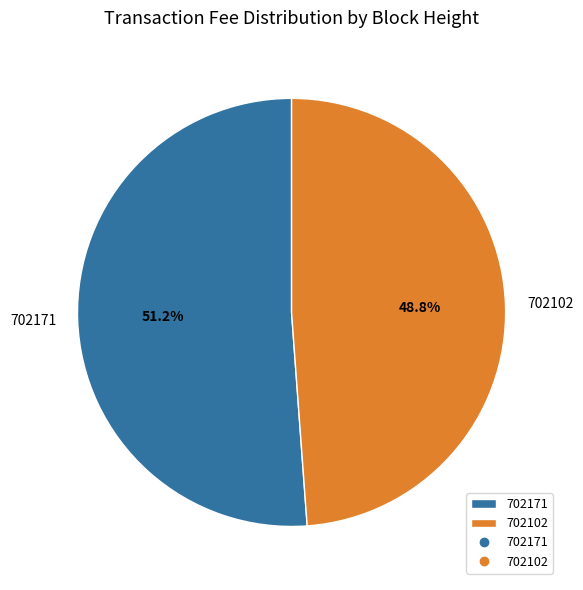

Is the sum of 702171 and 702102 greater than half?

Yes